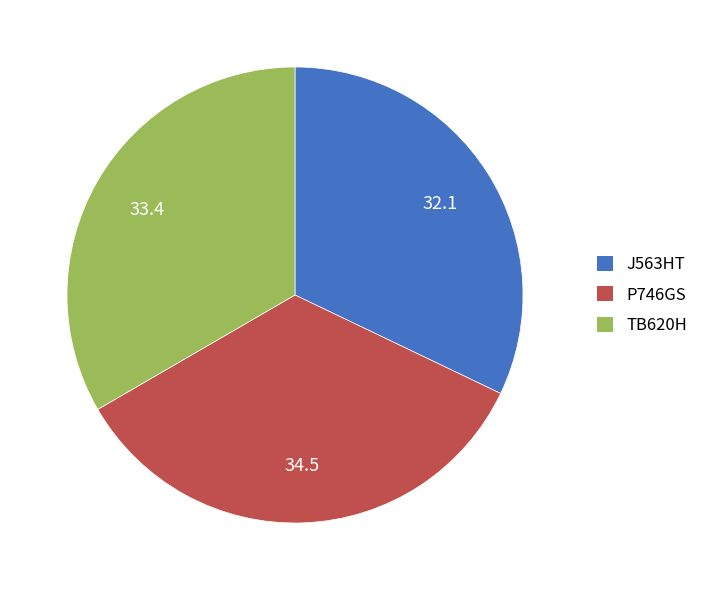

What is the ratio of the value at TB620H to the value at J563HT?

1.0